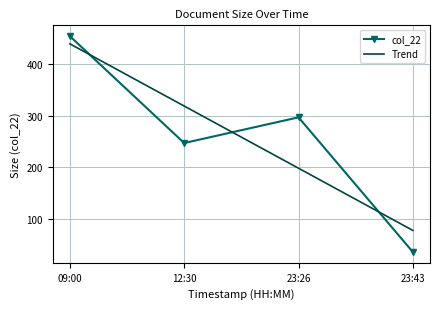

What value does the Trend series have at 23:43?

77.0